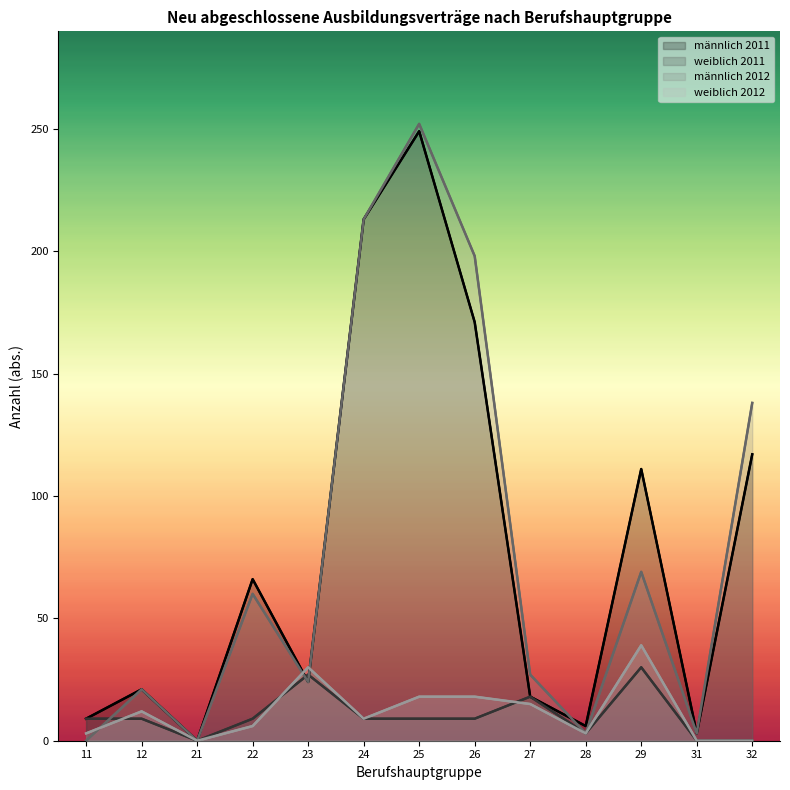

What is the value of the weiblich 2012 point at the 7th from the left?

18